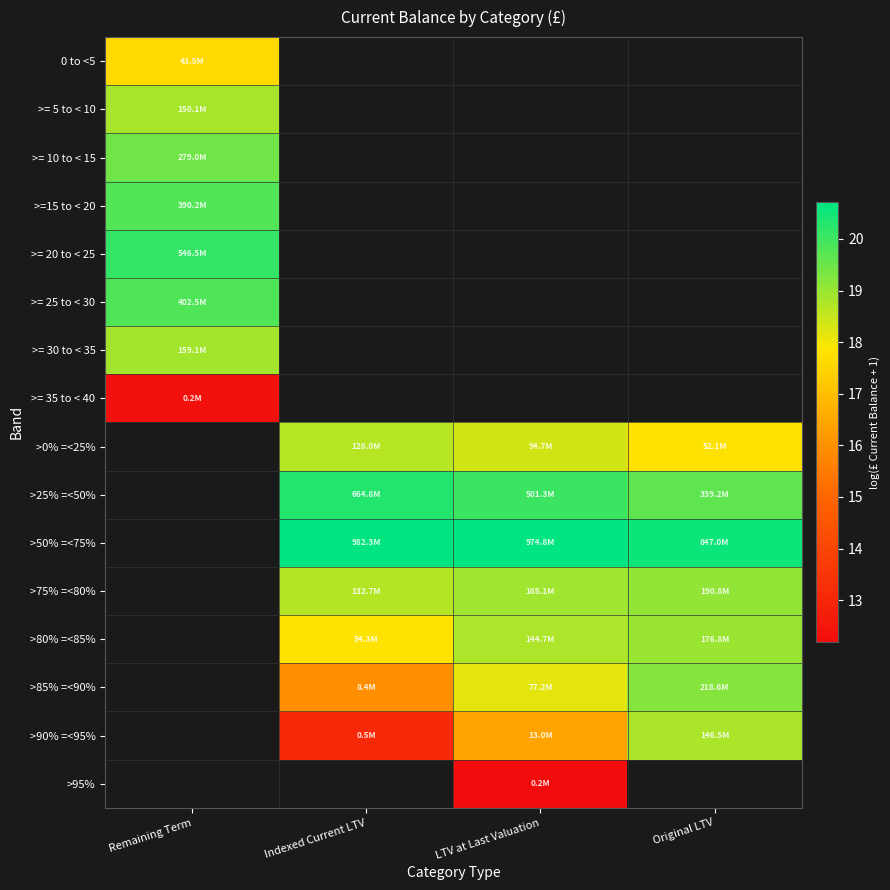

At which label is >= 25 to < 30 closest to 19?

Remaining Term